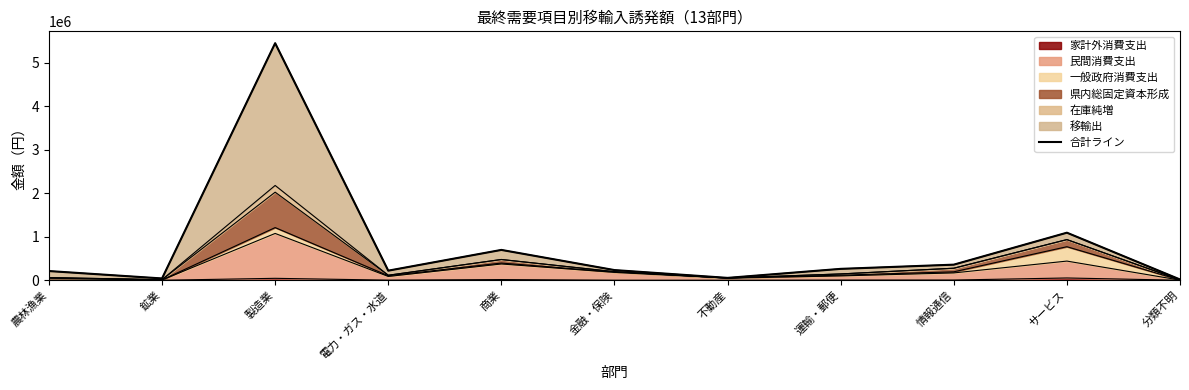

Does the chart have visible grid lines?

No